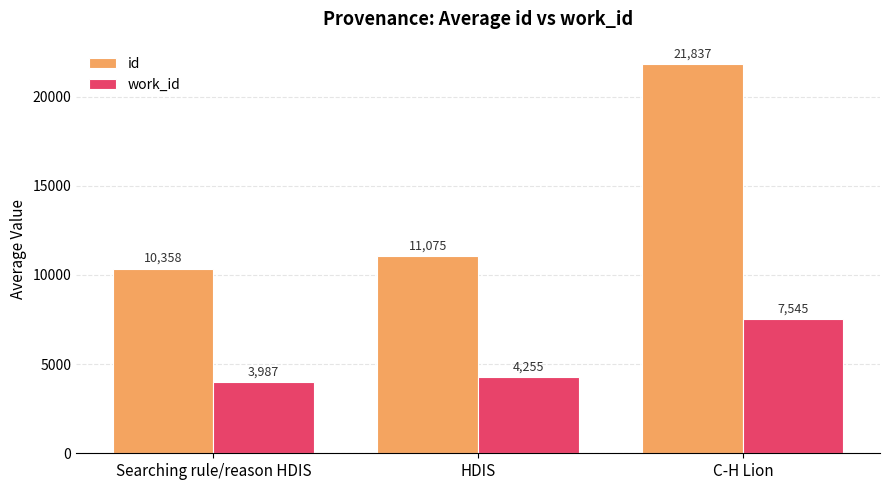

Which series has the widest spread of values?

id